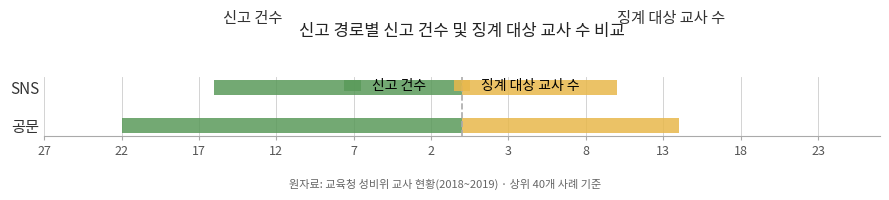

What is the sum of the 징계 대상 교사 수 values at 공문 and SNS?

24